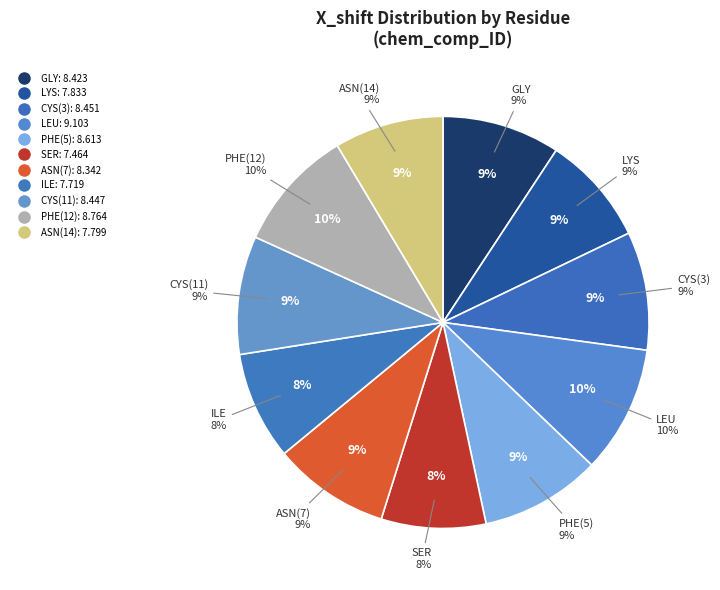

The CYS(3) slice represents 2% of the pie. True or false?

False